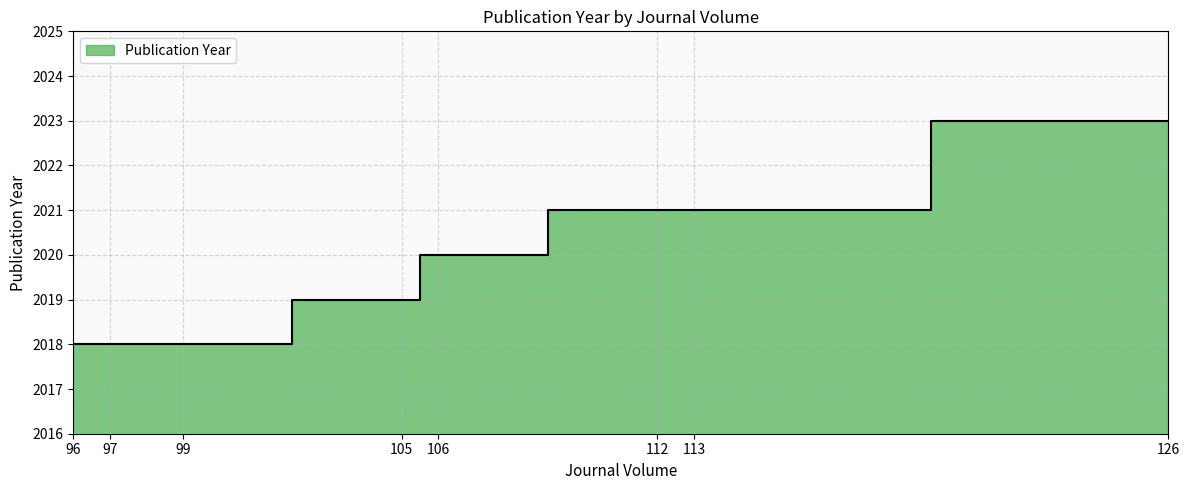

What value does the data have at 106?

2020